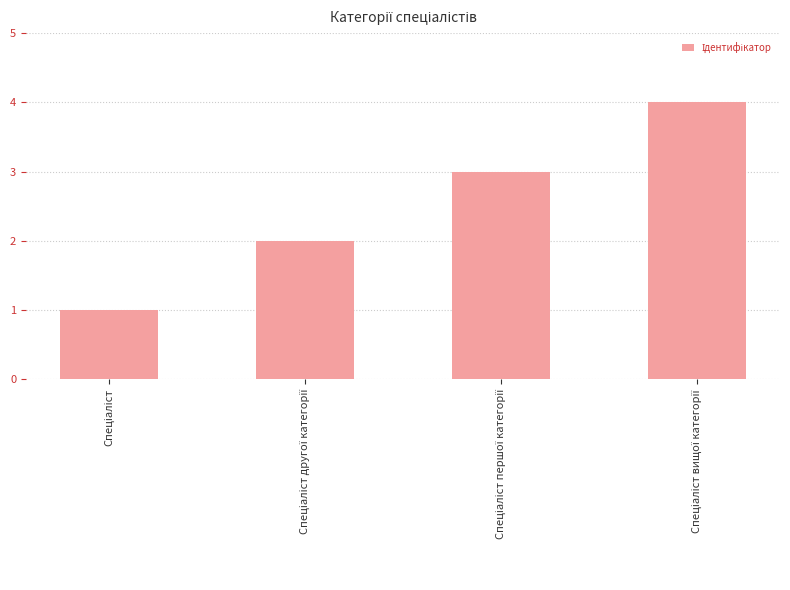

What is the sum of all values?

10